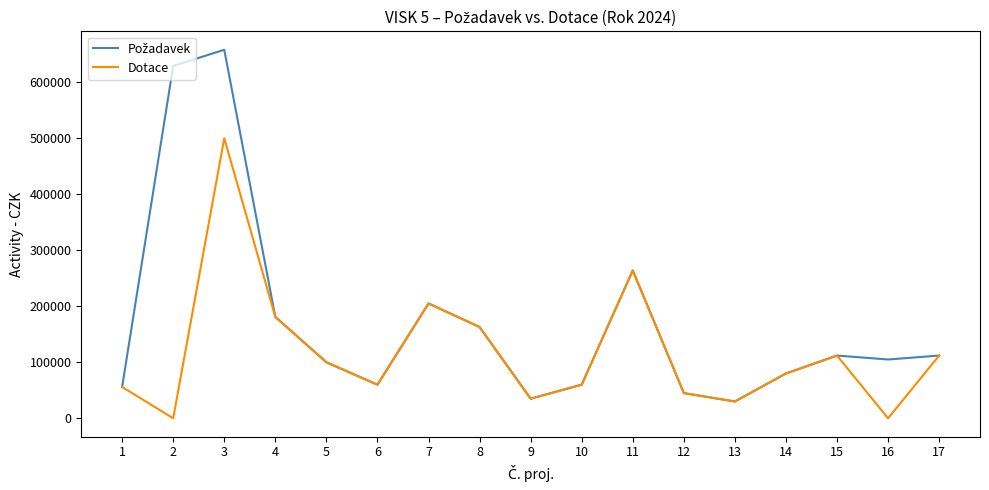

How many categories are shown in the chart?

17